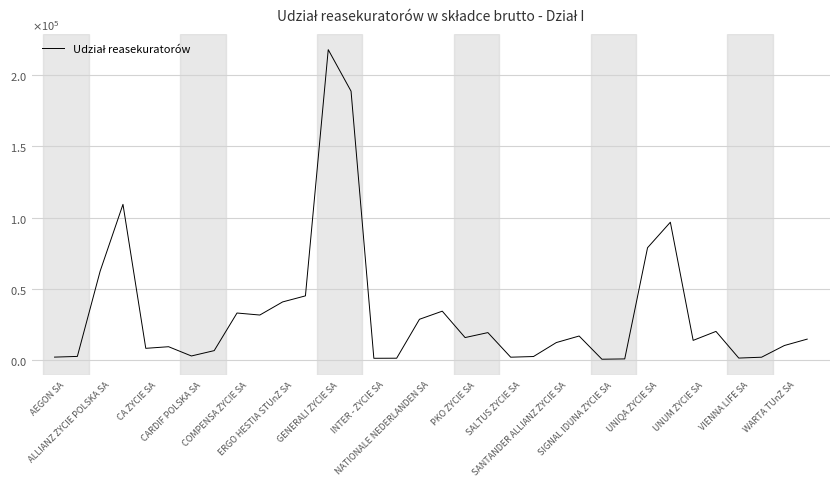

Is this an area chart (filled region under the line)?

No